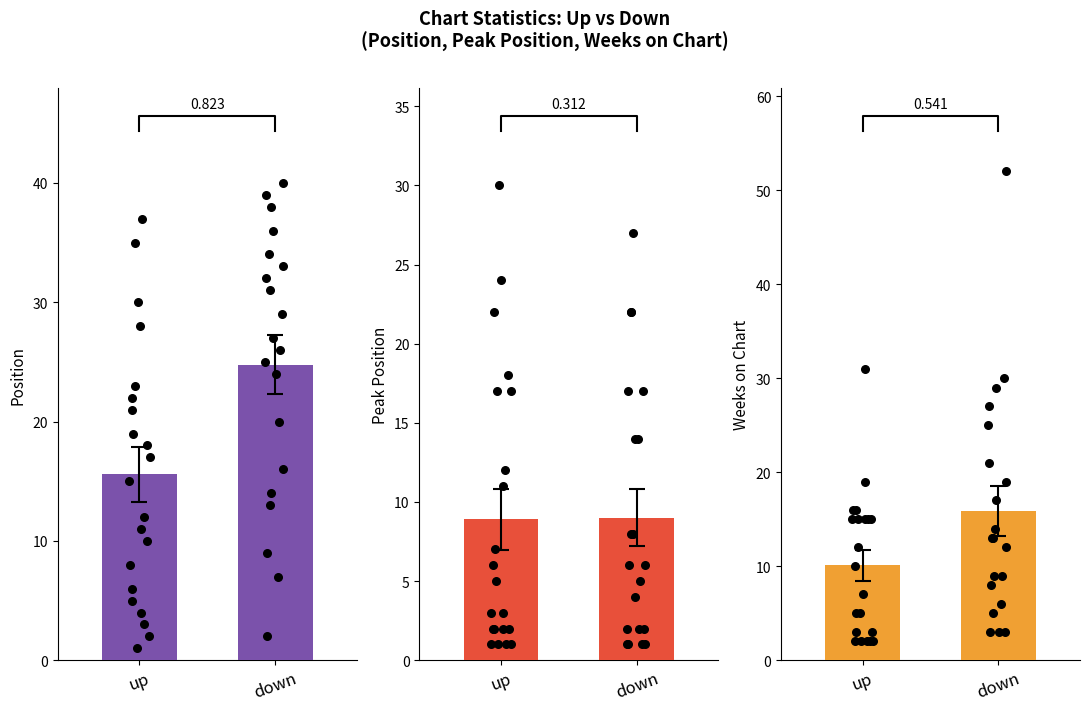

Is the value of Weeks on Chart at down greater than the value of Peak Position at up?

Yes